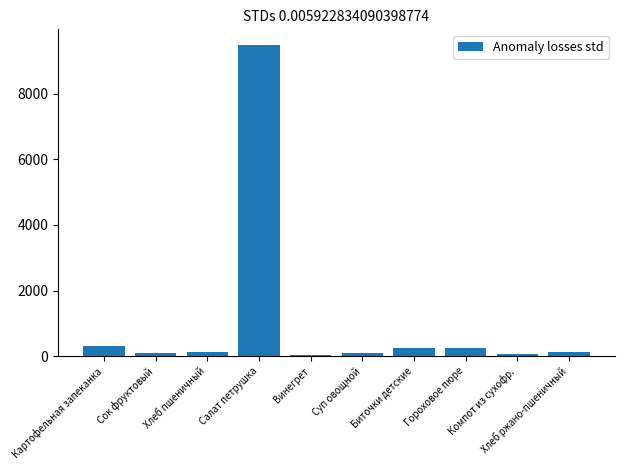

Does the chart contain any negative values?

No